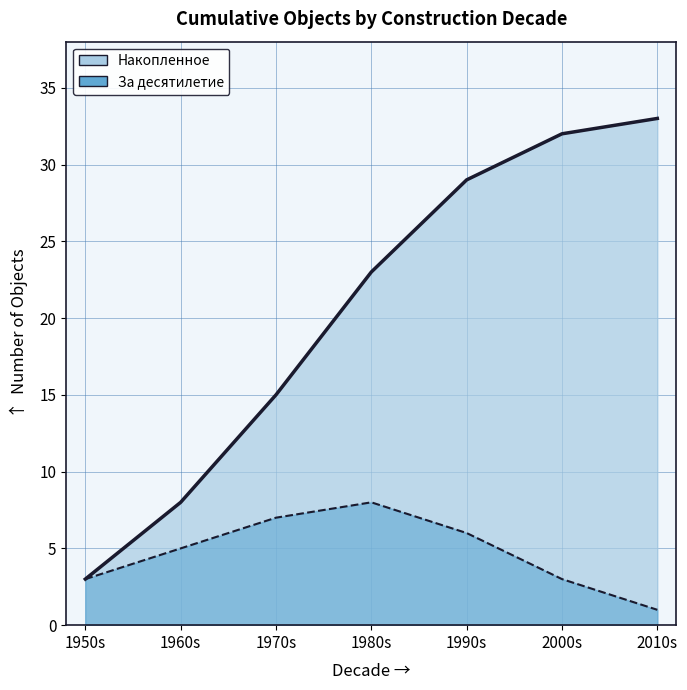

How many values in the Граница (за десятилетие) series are below 5?

3